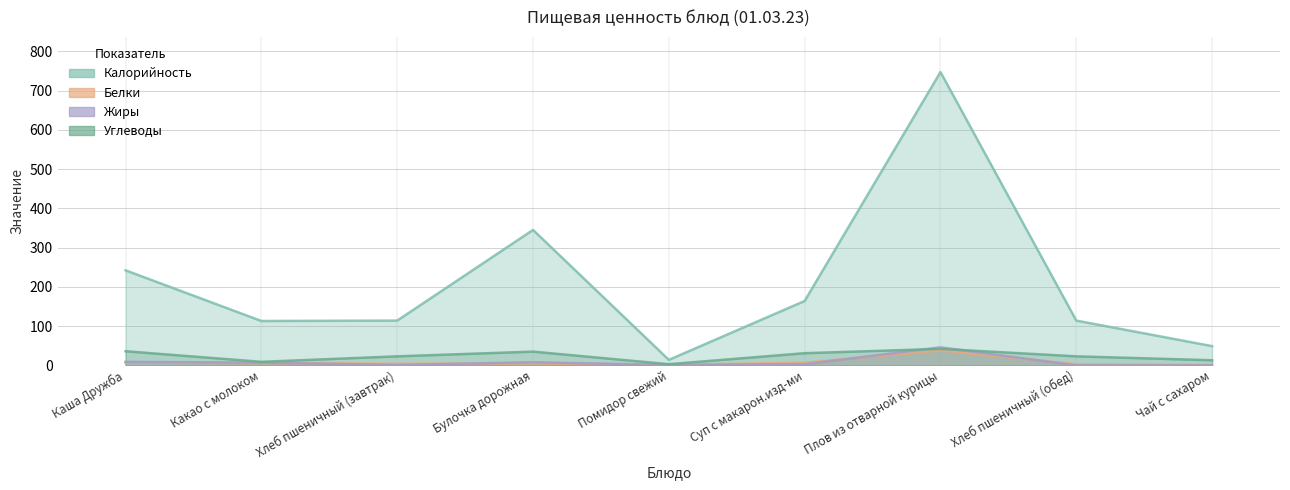

Rank the categories by Жиры value from lowest to highest.

Хлеб пшеничный (обед), Чай с сахаром, Хлеб пшеничный (завтрак), Помидор свежий, Суп с макарон.изд-ми, Какао с молоком, Булочка дорожная, Каша Дружба, Плов из отварной курицы